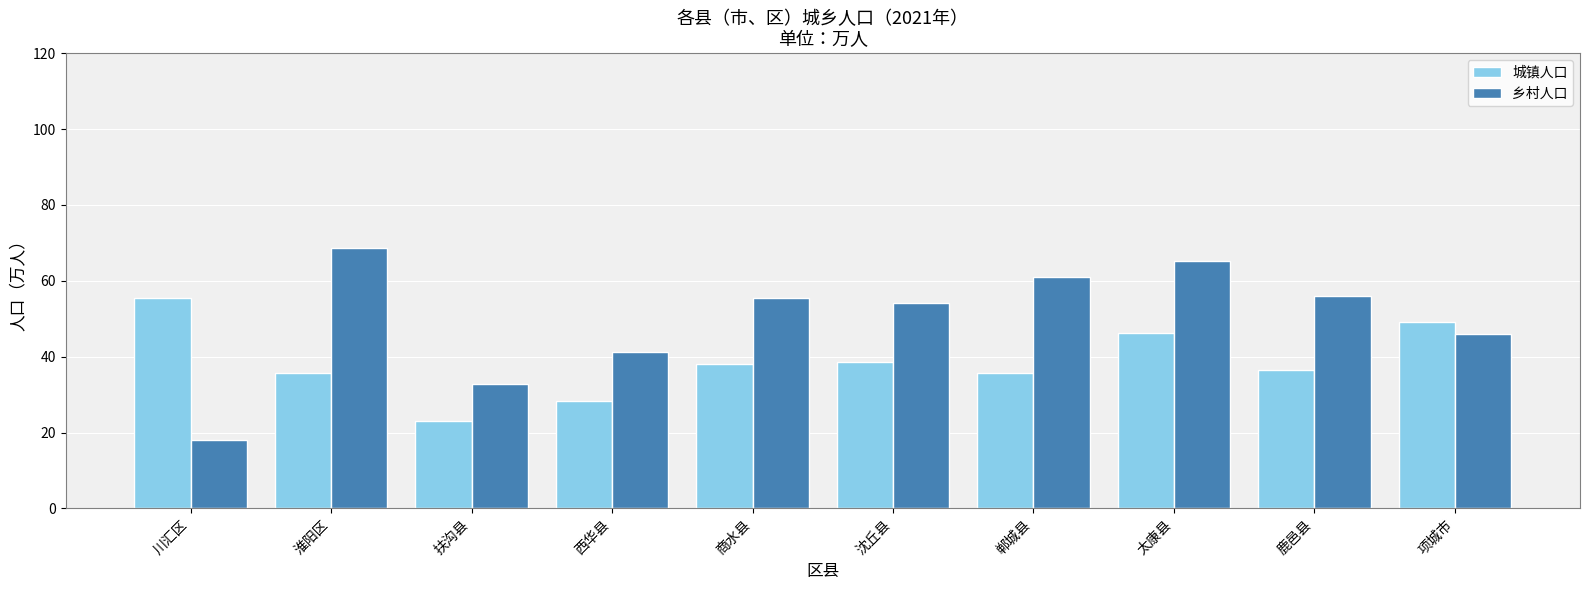

What are all the series names shown in the legend?

城镇人口, 乡村人口